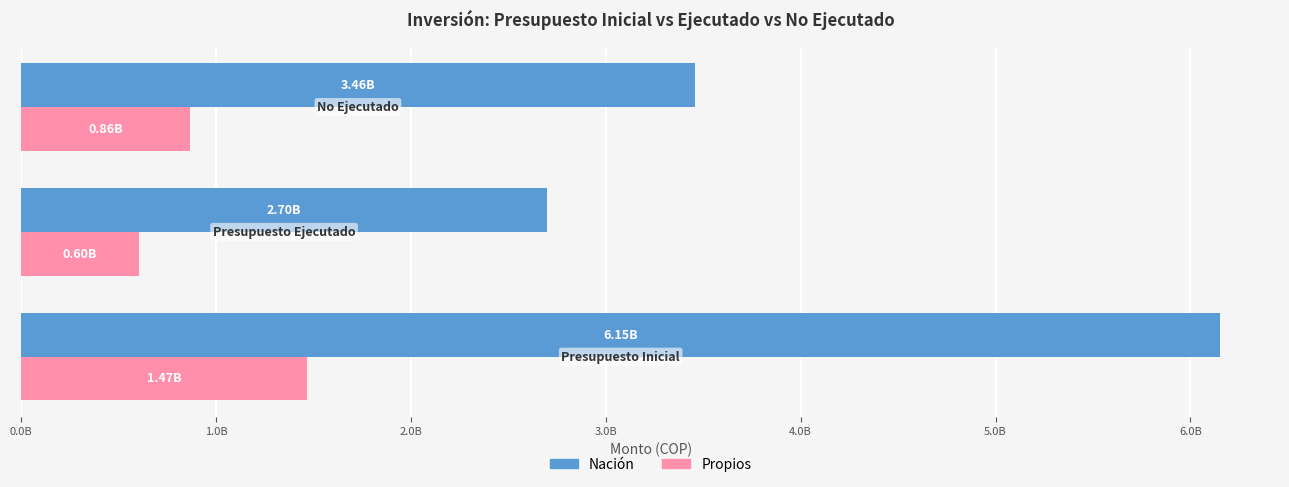

Rank the series by their average value, from lowest to highest.

Propios, Nación